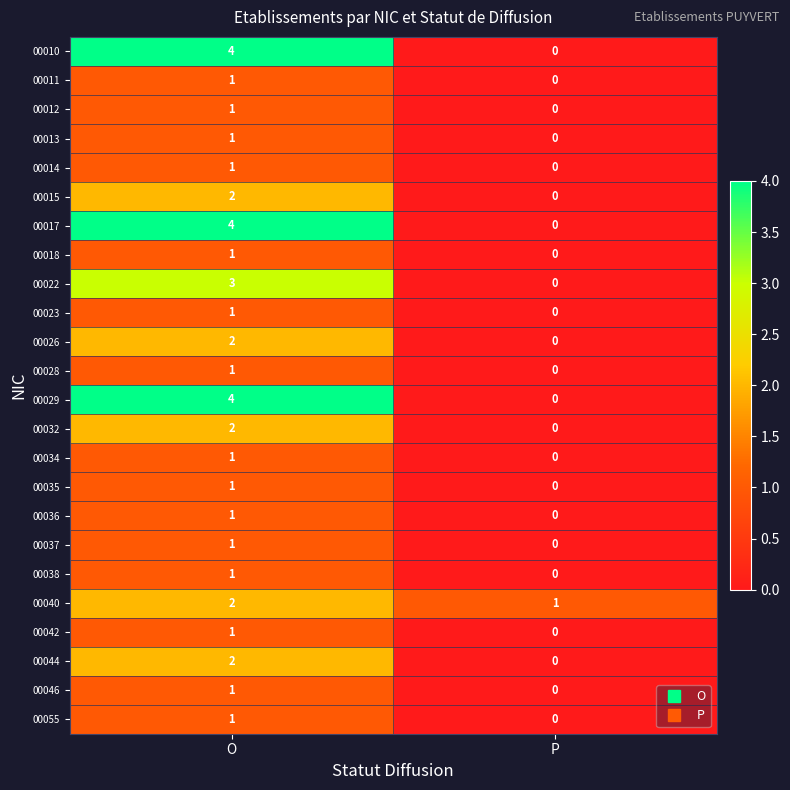

Rank the categories by 00055 value from lowest to highest.

P, O